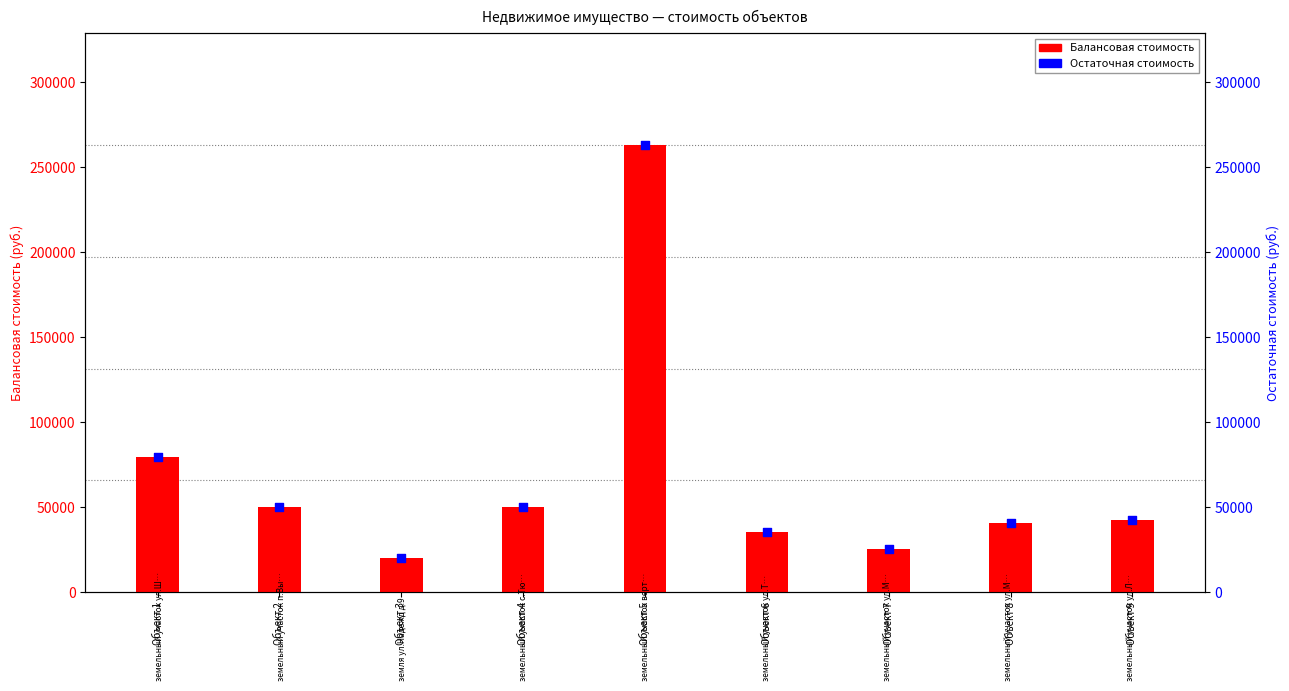

Which series reaches the minimum Y coordinate?

Балансовая стоимость